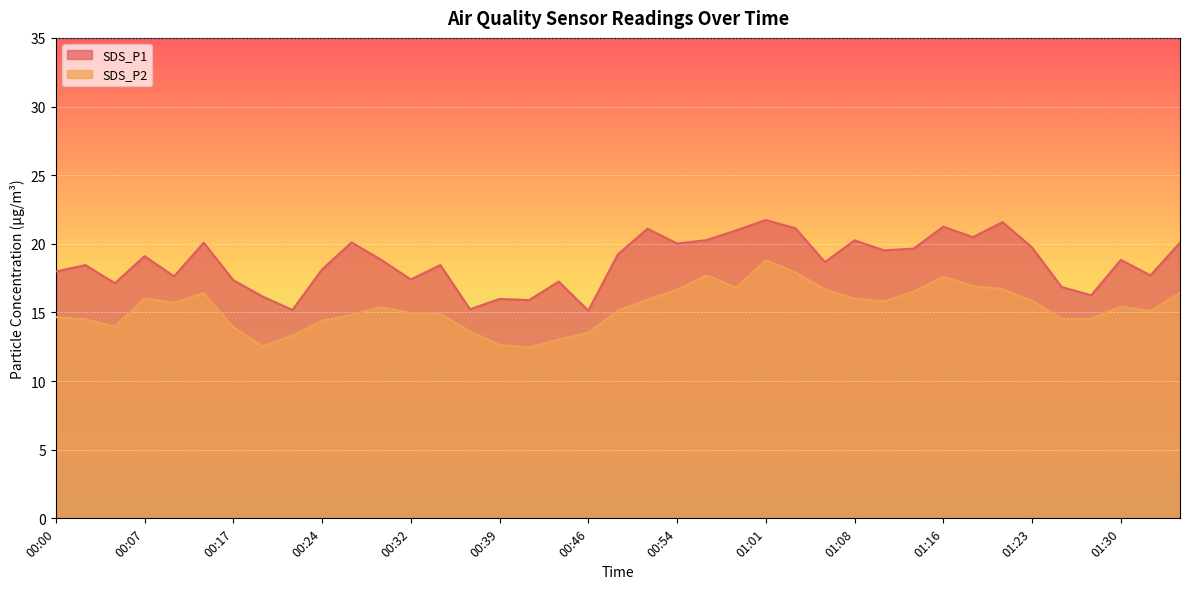

At which label does SDS_P2 reach its peak?

01:01